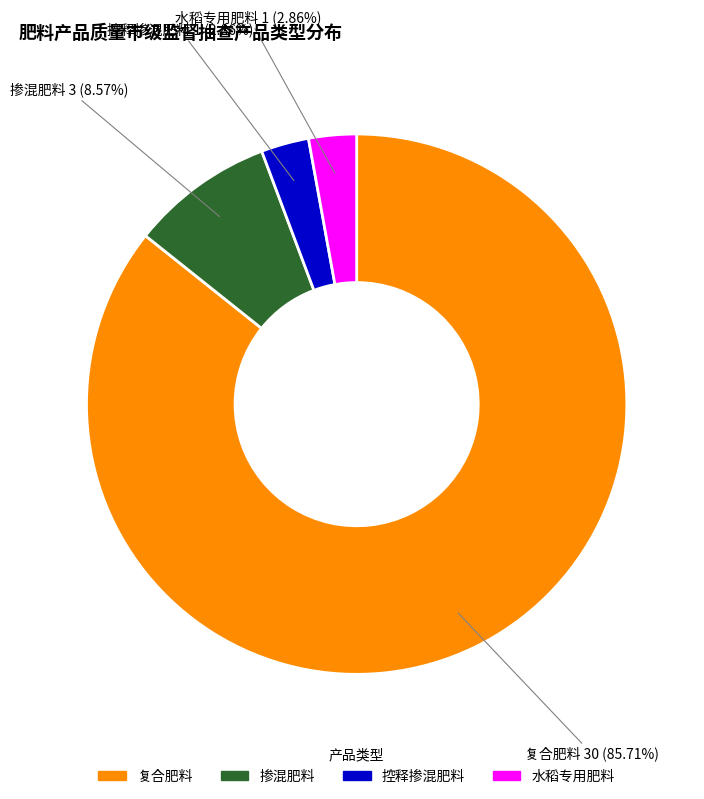

What percentage is the 掺混肥料 slice, to the nearest percent?

9%